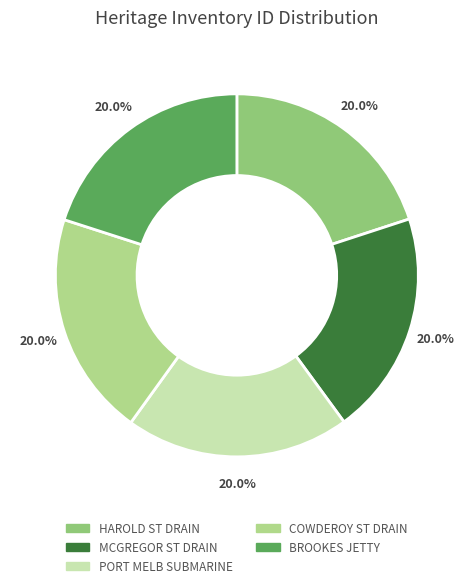

Is there a majority slice in this chart?

No